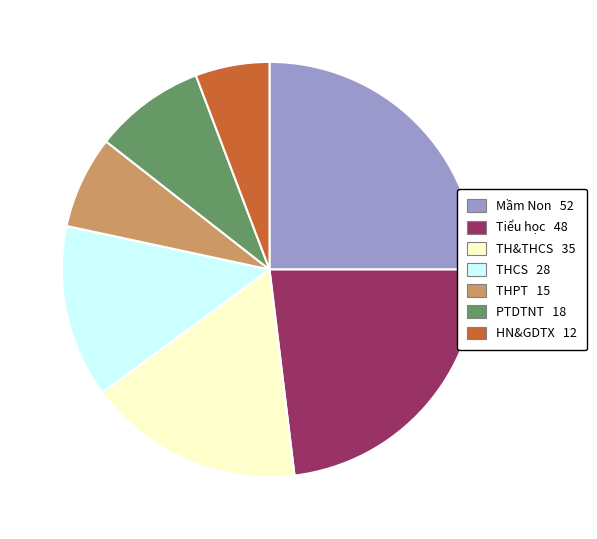

Which slice is the largest?

Mầm Non